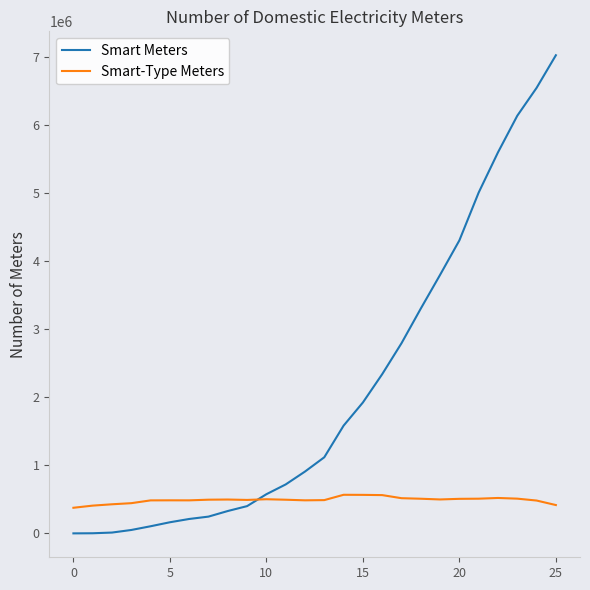

What is the highest value of the Smart Meters series?

7027057